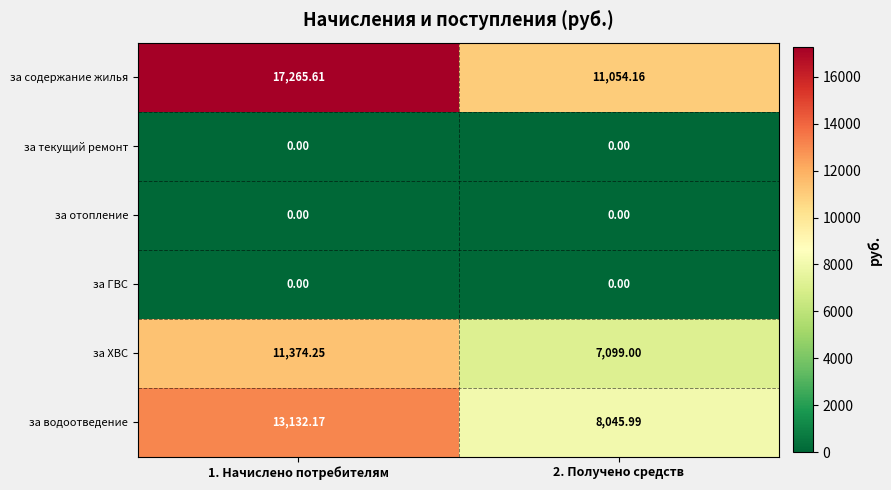

Between 1. Начислено потребителям and 2. Получено средств, which series saw the biggest shift?

за содержание жилья